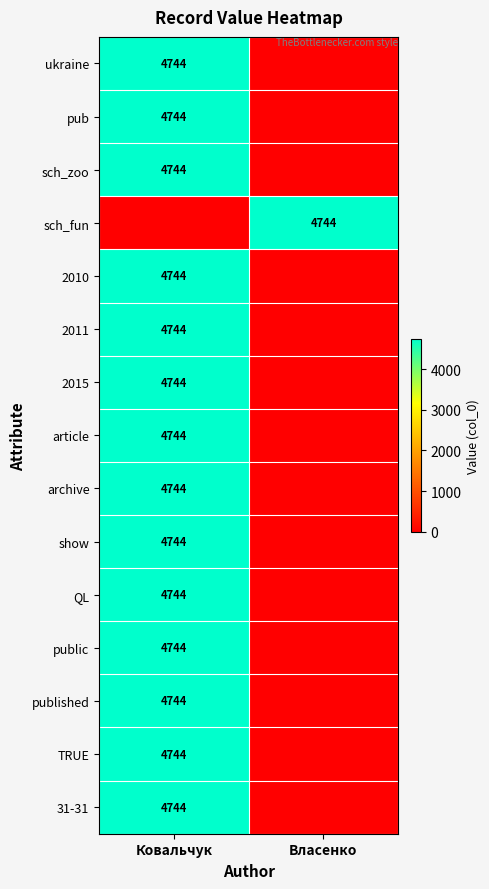

At which category does the chart reach its peak across all series?

Ковальчук